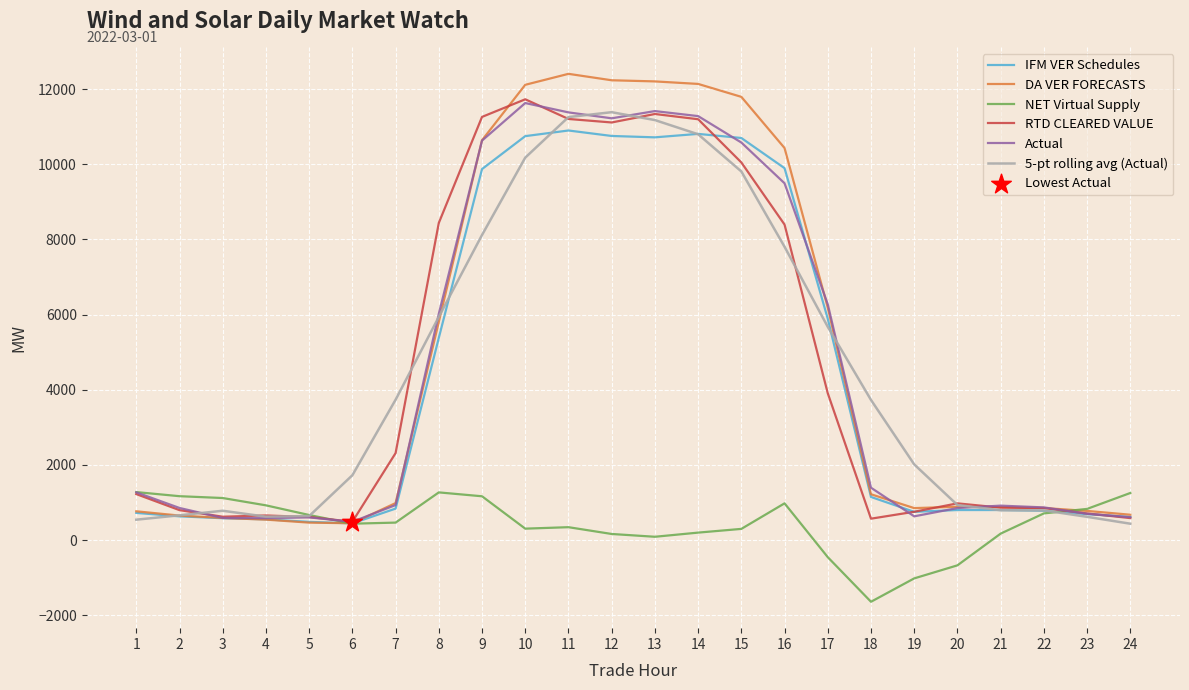

Which series changed the most between 1 and 14?

DA VER FORECASTS